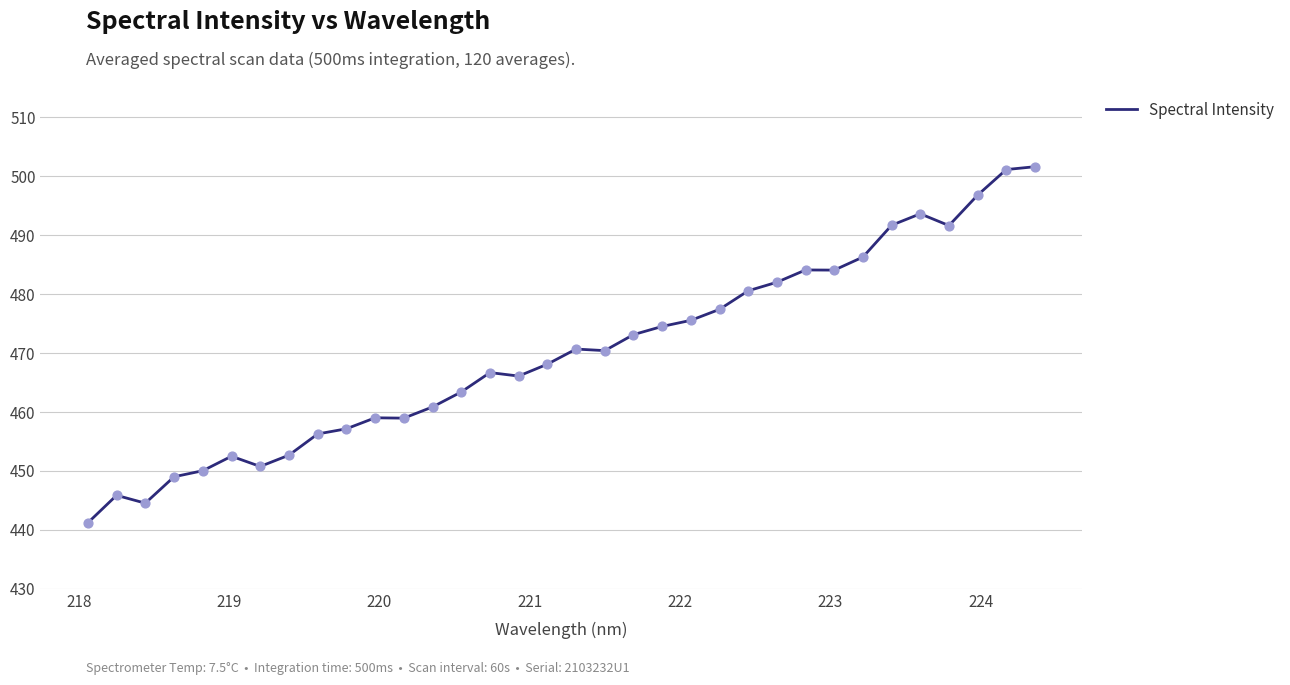

What is the maximum value shown in the chart?

501.6